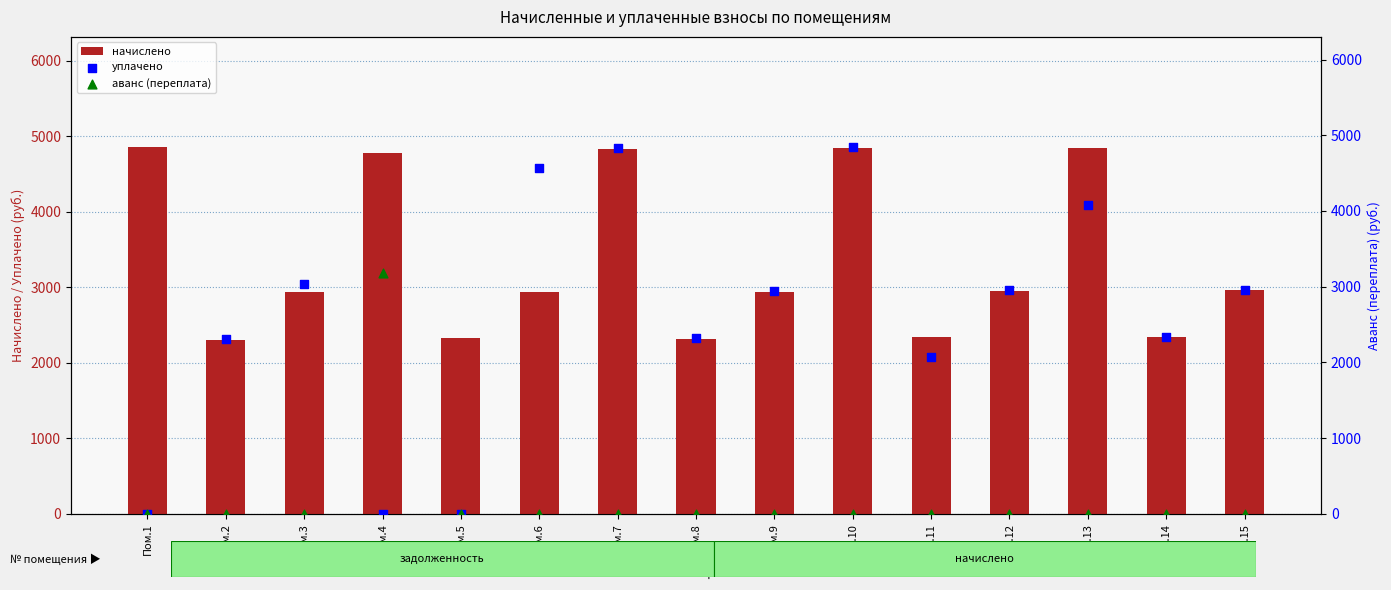

What is the total value across all series at Пом.15?

5924.3